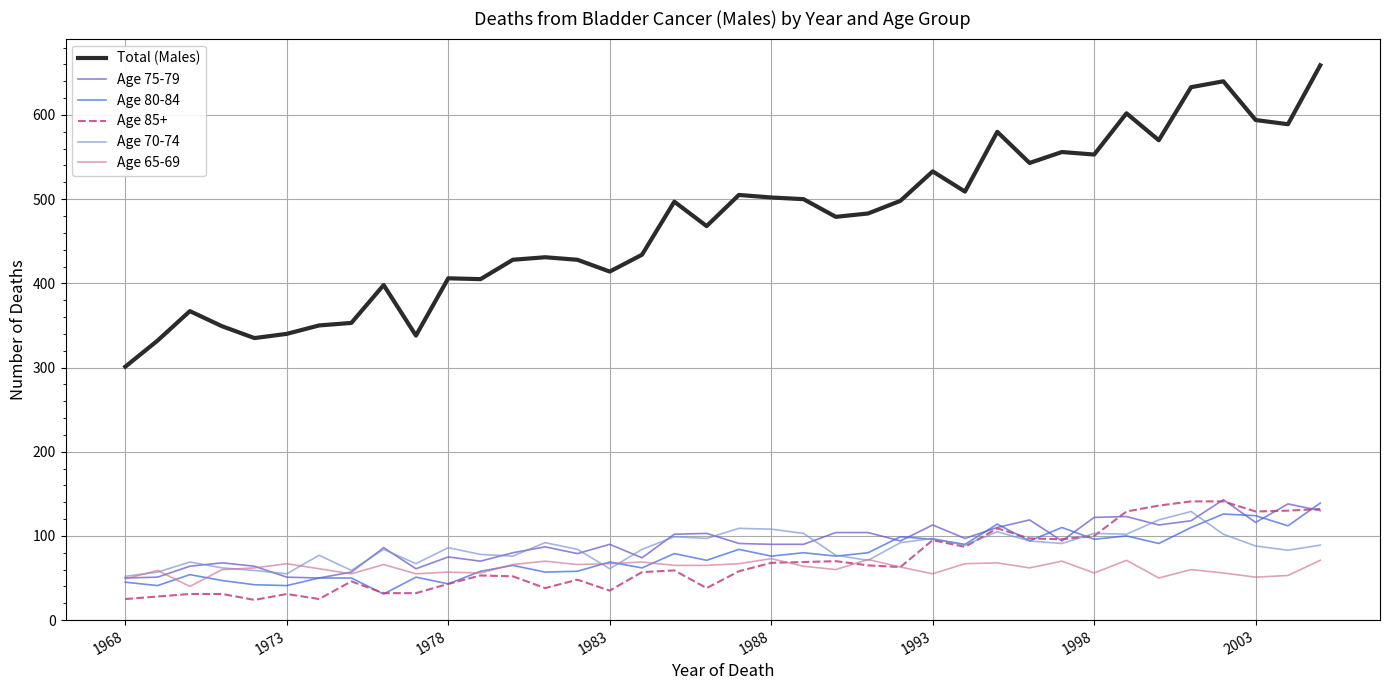

Which series has the widest spread of values?

Total (Males)